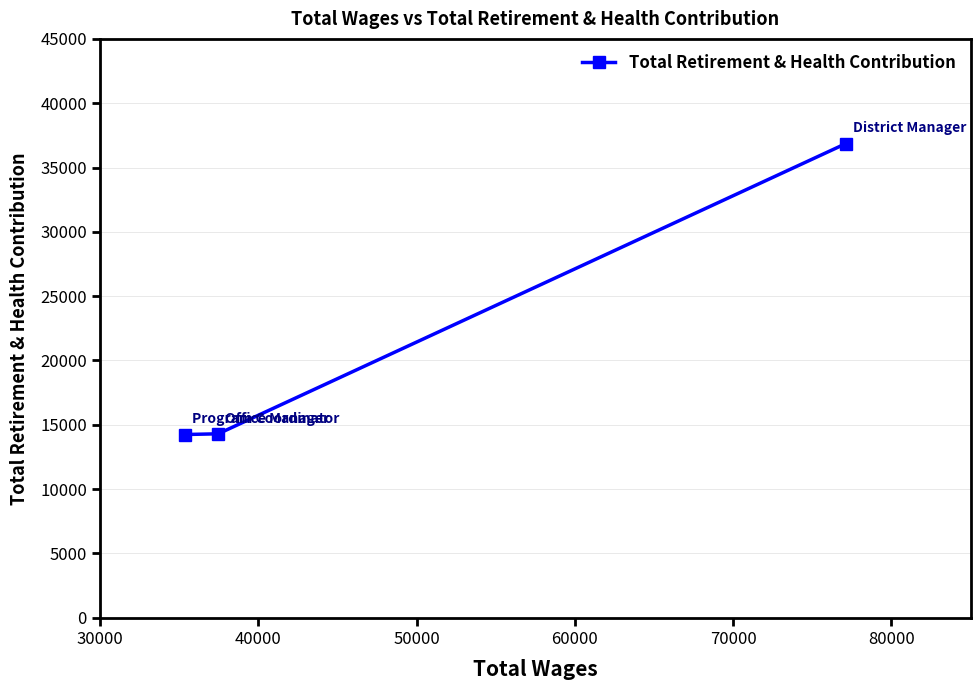

What is the maximum value shown in the chart?

36865